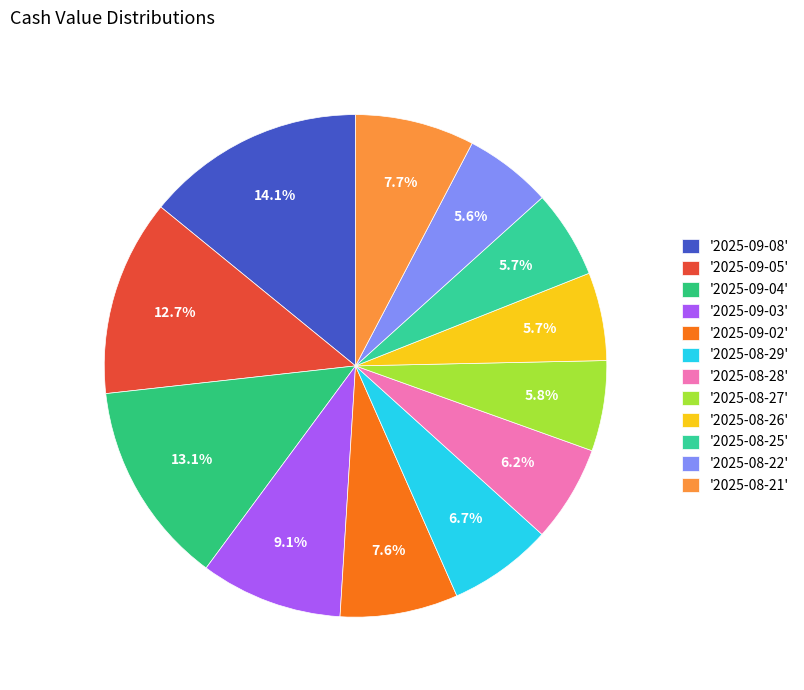

Does any single category account for the majority?

No